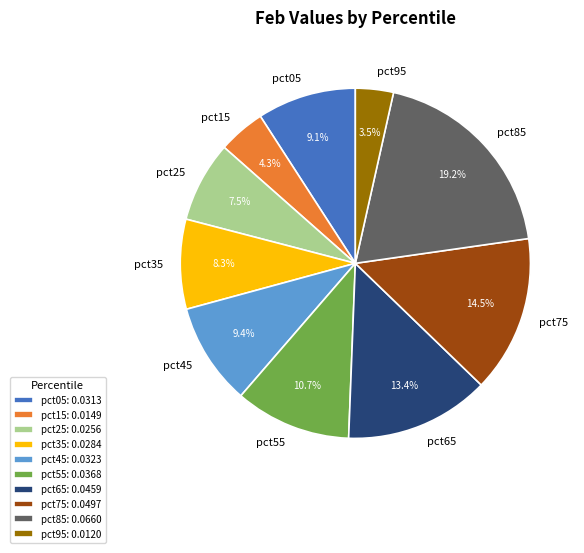

Does pct45 account for over 50% of the chart?

No